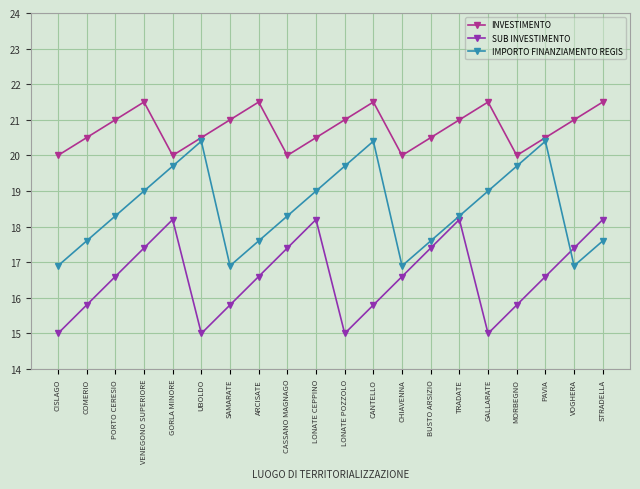

Between VENEGONO SUPERIORE and GALLARATE, which series saw the biggest shift?

SUB INVESTIMENTO